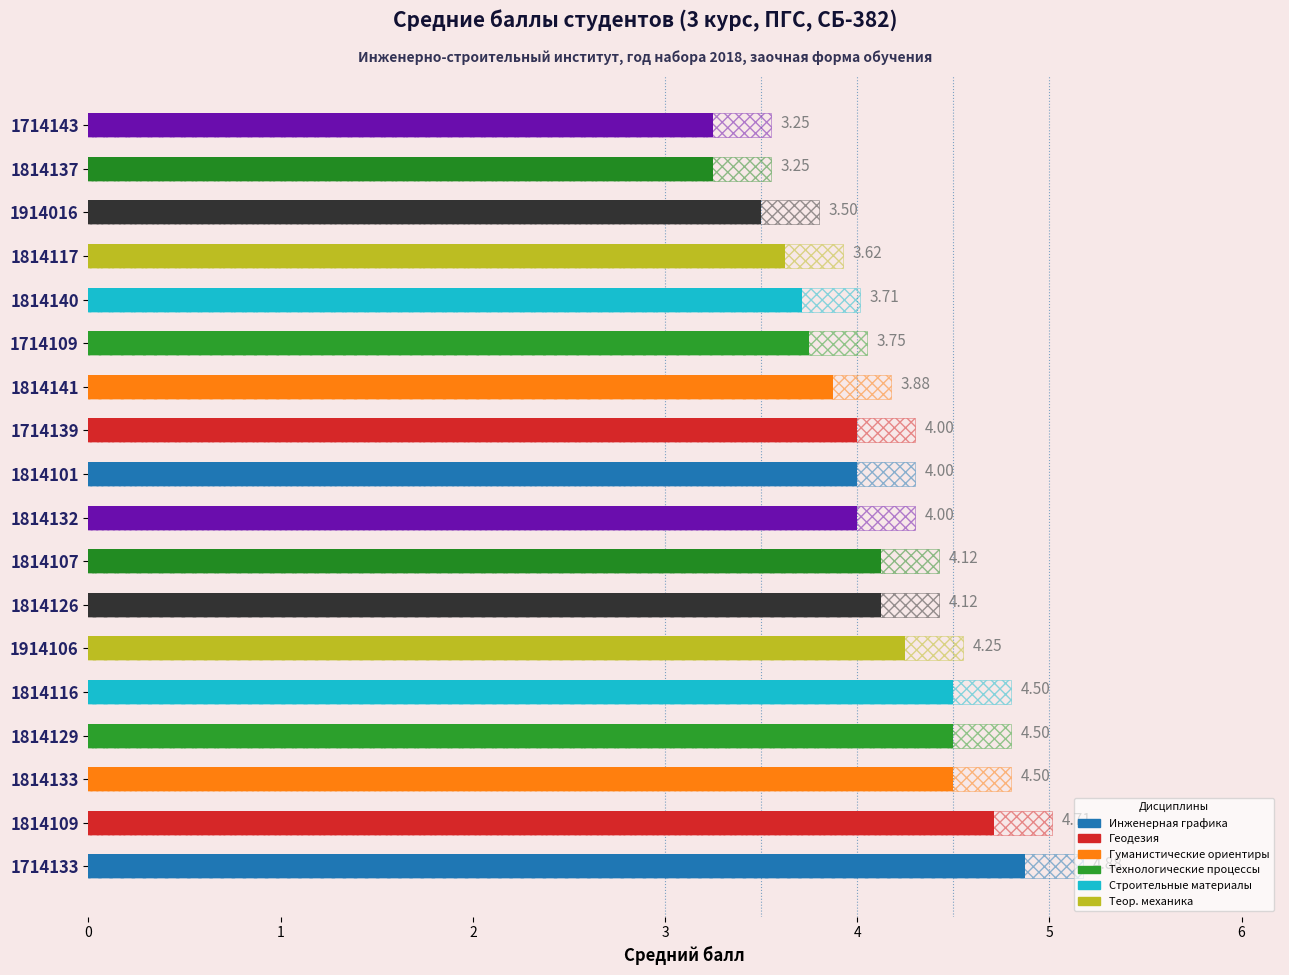

True or false: Геодезия has a value of 4 at 1814101.

False